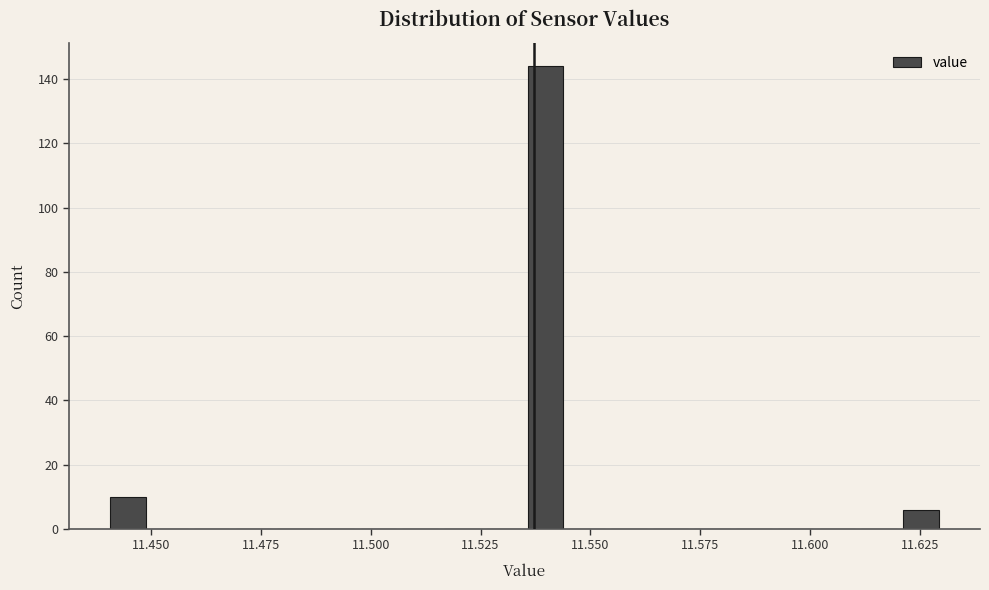

Read against the x-axis, roughly where is the centre of the tallest bar?

11.540